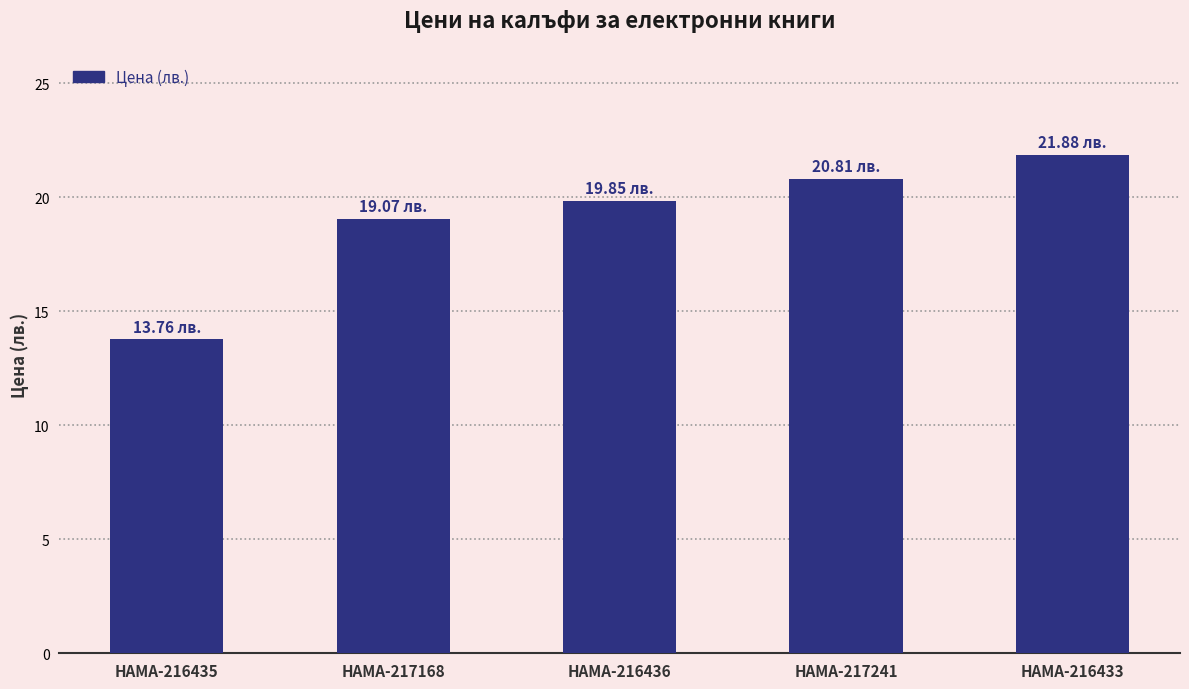

What is the change in value from HAMA-217168 to HAMA-216433?

+2.8